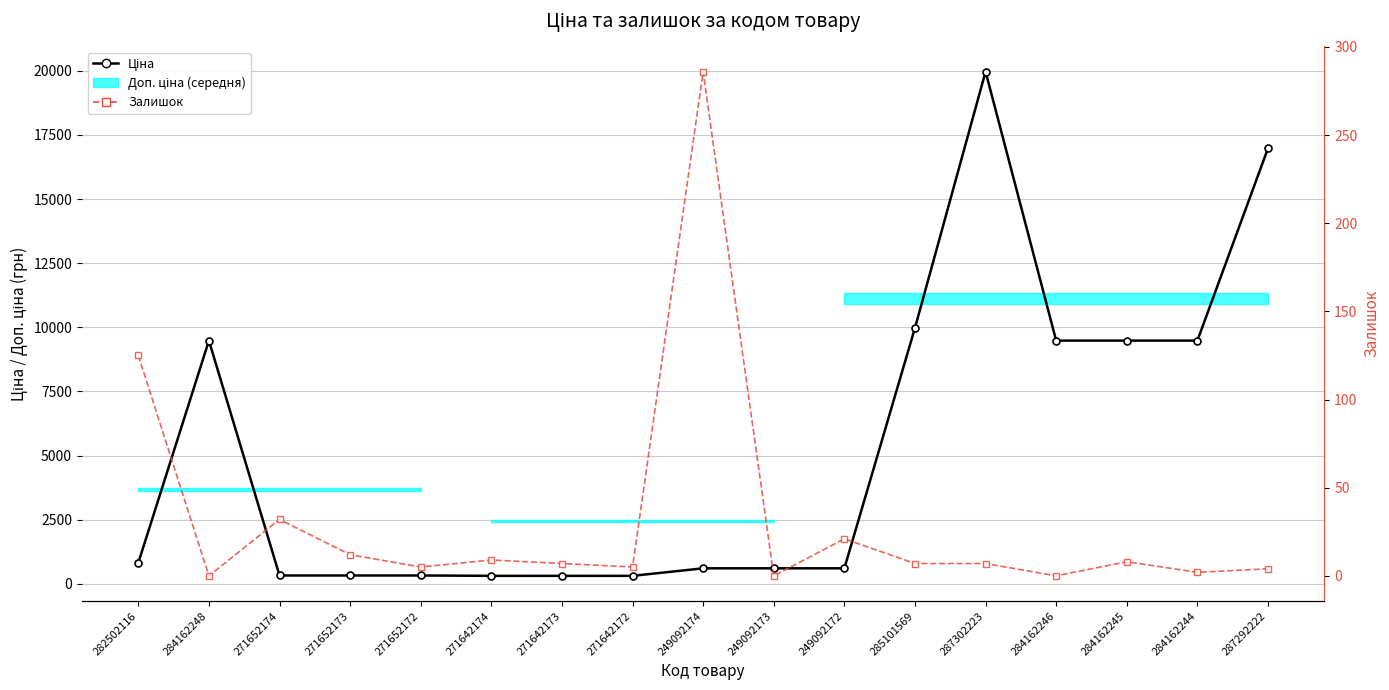

Does the chart have visible grid lines?

Yes